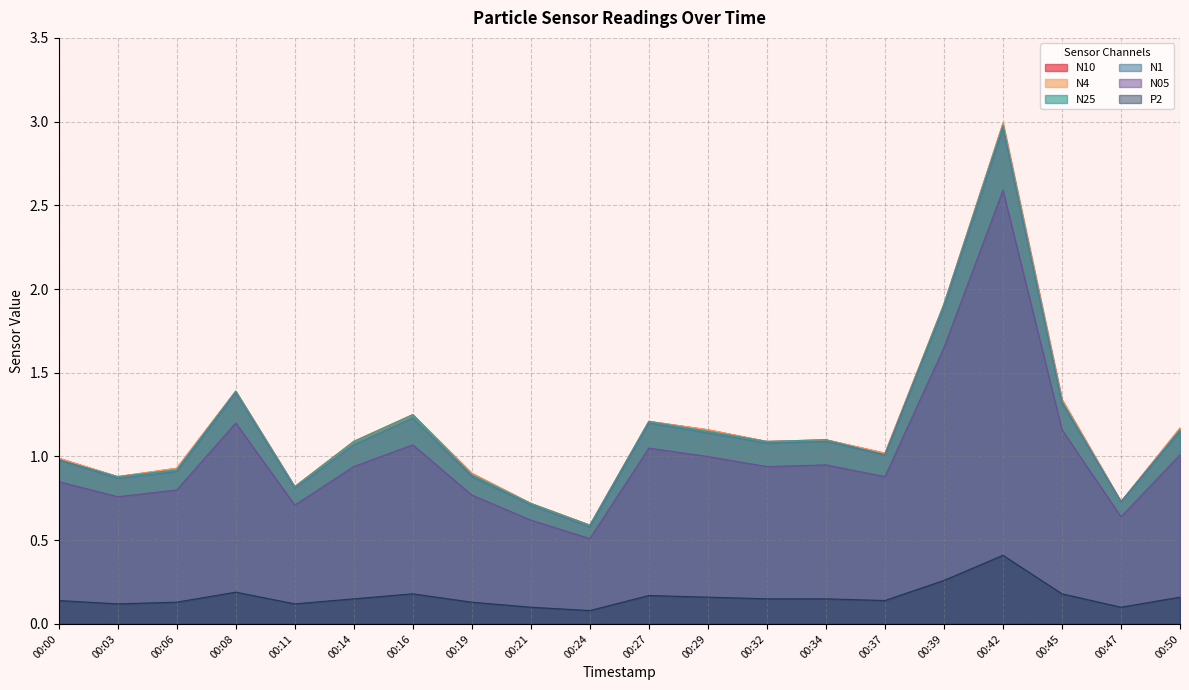

Count the number of data series in this chart.

6